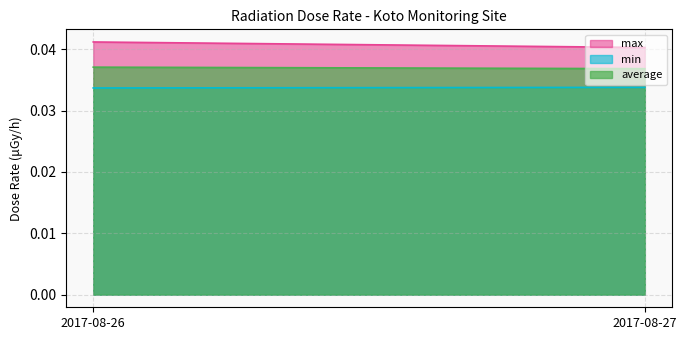

How many lines are shown in the chart?

3